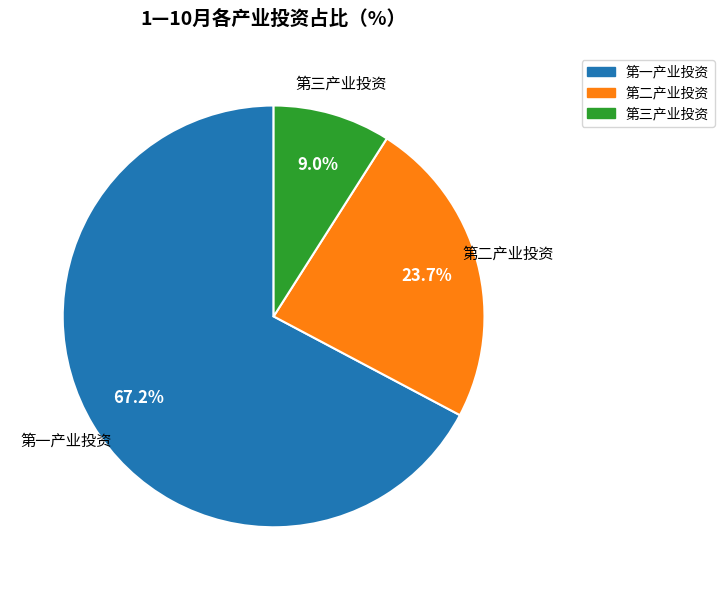

The 第二产业投资 slice represents 15% of the pie. True or false?

False